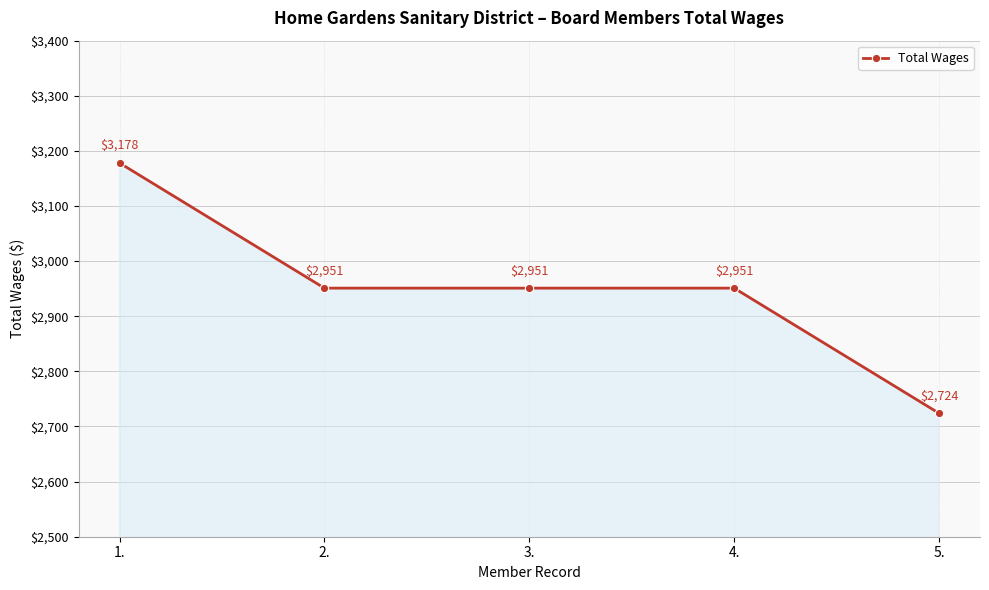

Which category has the highest value across all series?

1.